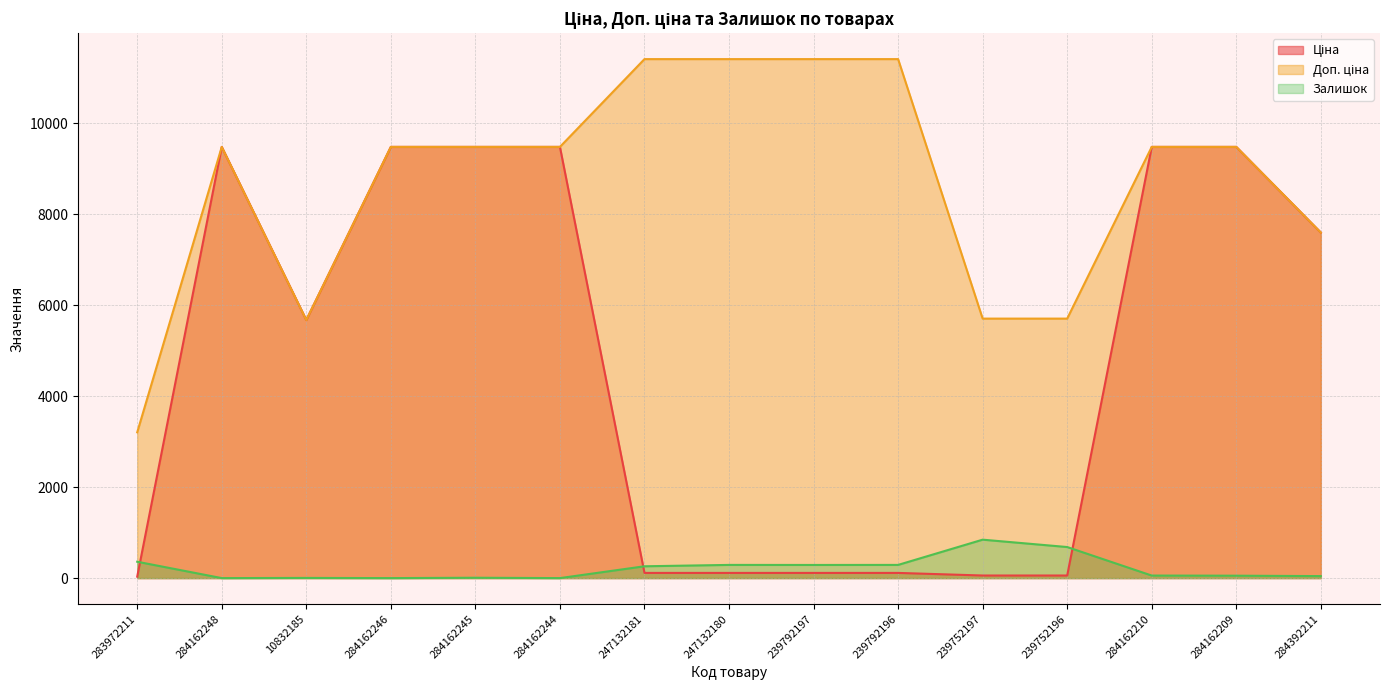

True or false: Доп. ціна and Залишок cross at least once.

False